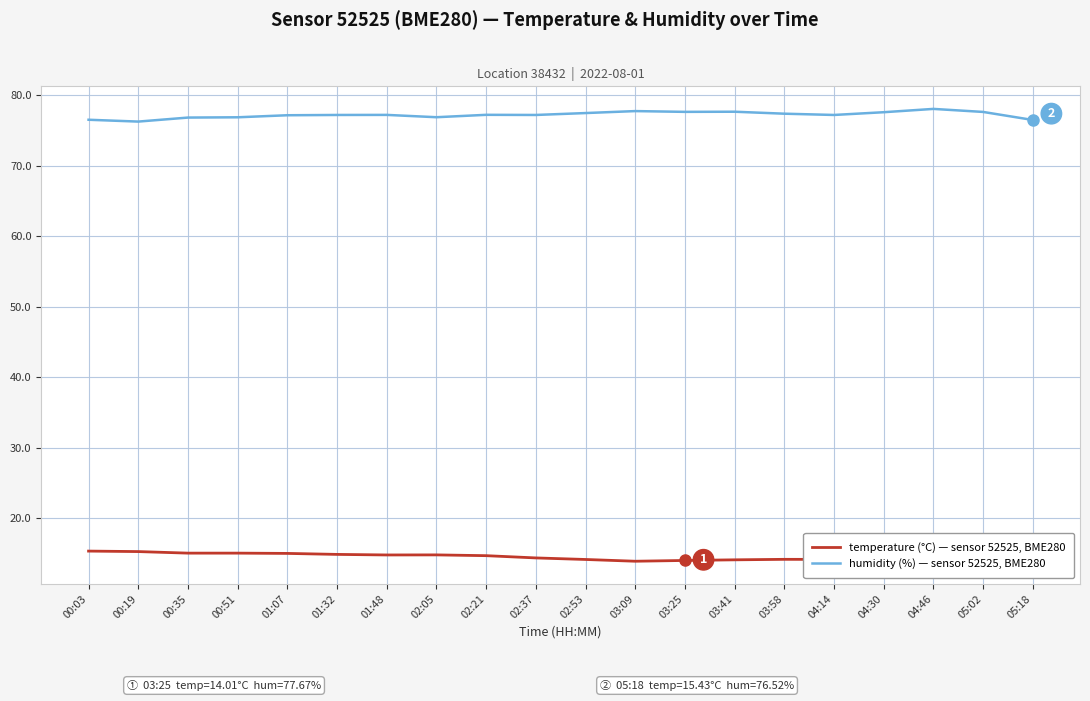

Reading left to right, transcribe all the data shown in this chart.

humidity: 00:03=76.5	00:19=76.3	00:35=76.9	00:51=76.9	01:07=77.2	01:32=77.2	01:48=77.2	02:05=76.9	02:21=77.2	02:37=77.2	02:53=77.5	03:09=77.8	03:25=77.7	03:41=77.7	03:58=77.4	04:14=77.2	04:30=77.6	04:46=78.1	05:02=77.7	05:18=76.5
temperature: 00:03=15.3	00:19=15.3	00:35=15.1	00:51=15.1	01:07=15.0	01:32=14.9	01:48=14.8	02:05=14.8	02:21=14.7	02:37=14.4	02:53=14.2	03:09=13.9	03:25=14.0	03:41=14.1	03:58=14.2	04:14=14.2	04:30=14.2	04:46=14.3	05:02=14.7	05:18=15.4